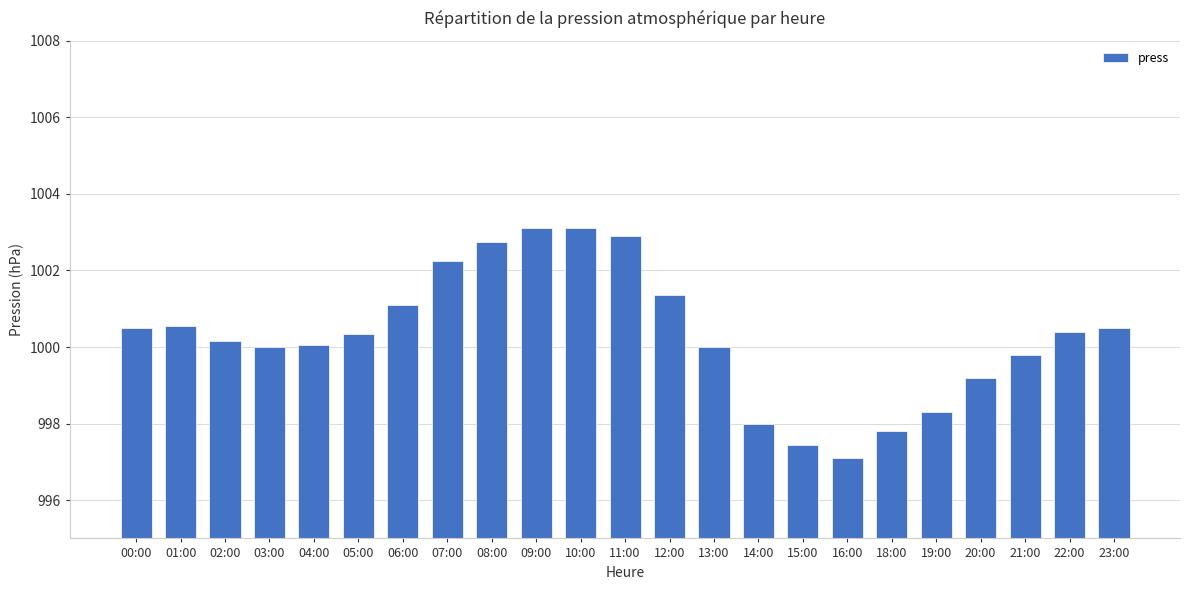

Is it true that the value at 06:00 is 1676.2?

False